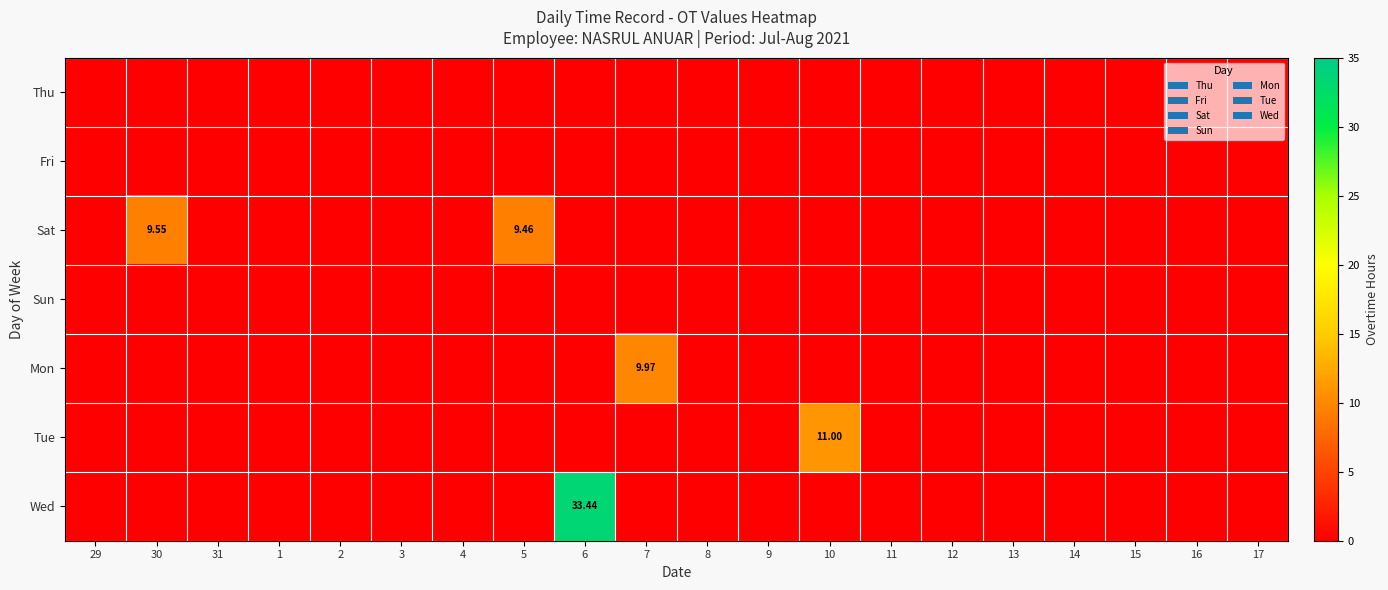

How many categories are shown in the chart?

20